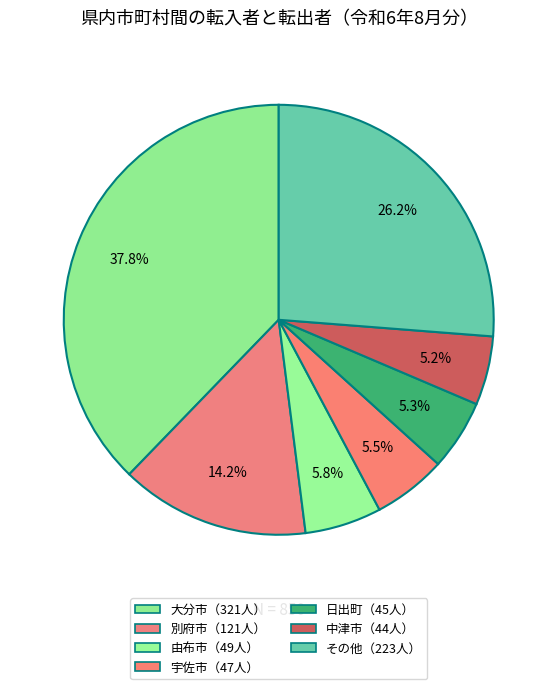

Count the number of slices in the pie.

7